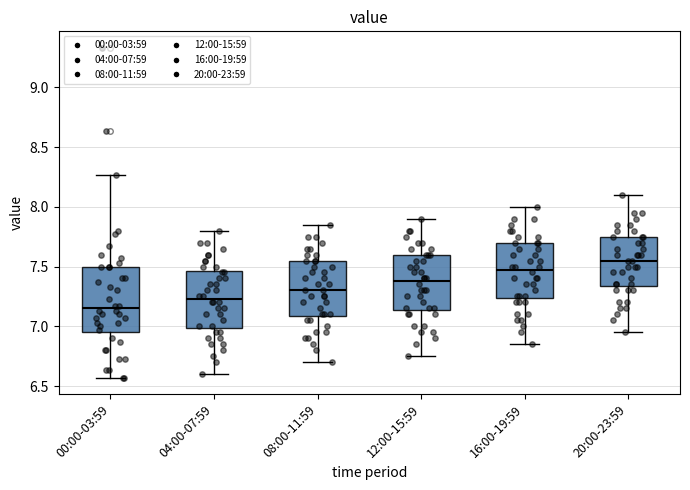

Which box's median line is the lowest?

00:00-03:59